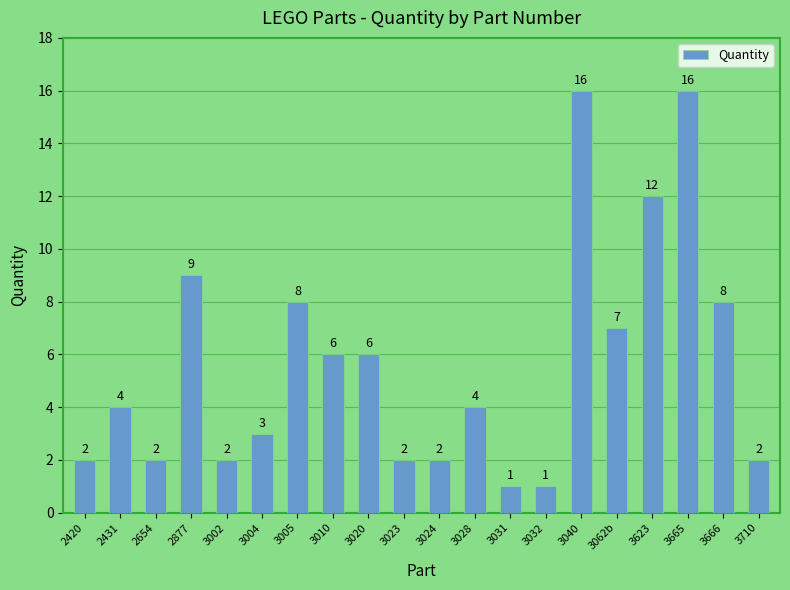

Approximately how many times larger is the value at 2877 compared to 3005?

1.1